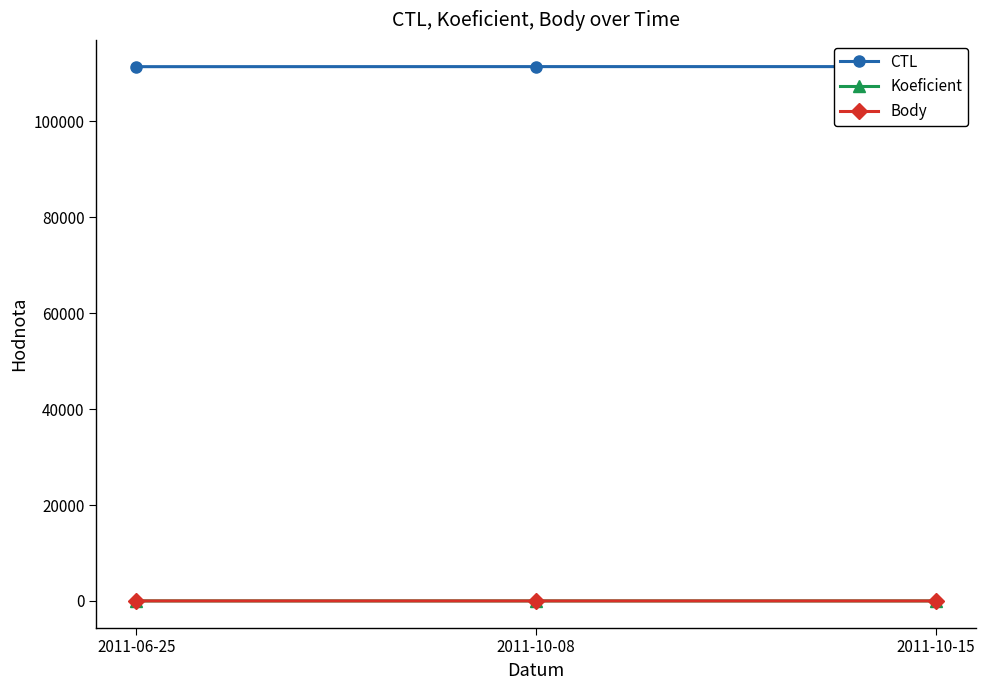

Count the Body values in the range 2 to 4.

3